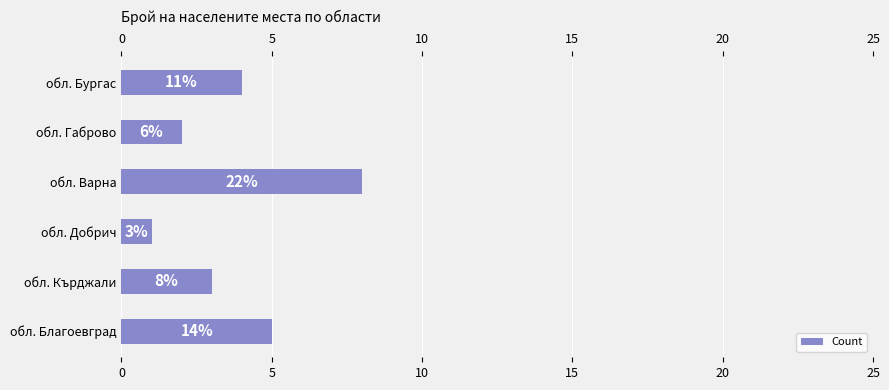

Between обл. Бургас and обл. Кърджали, which is larger?

обл. Бургас